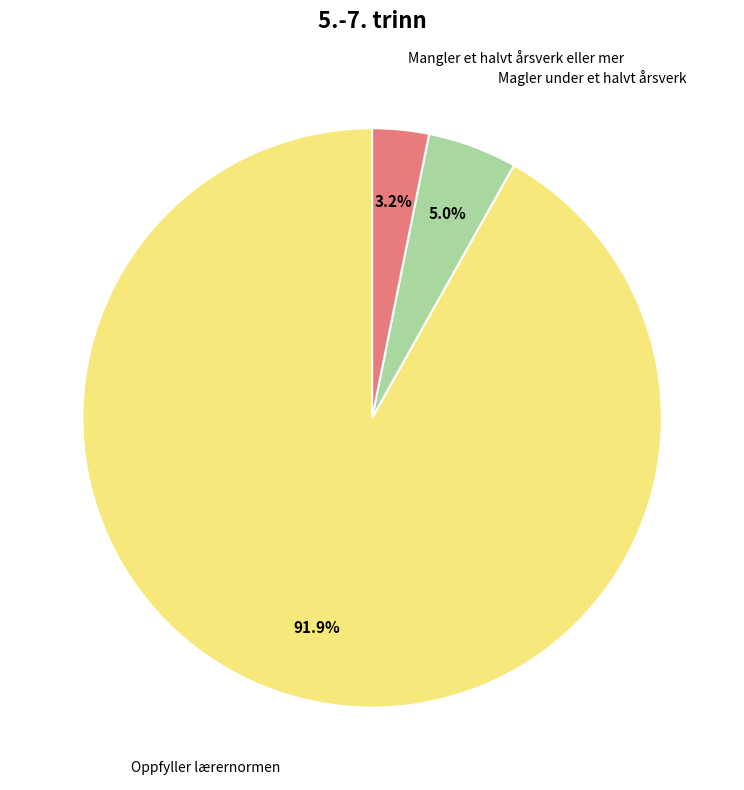

Does any single category account for the majority?

Yes